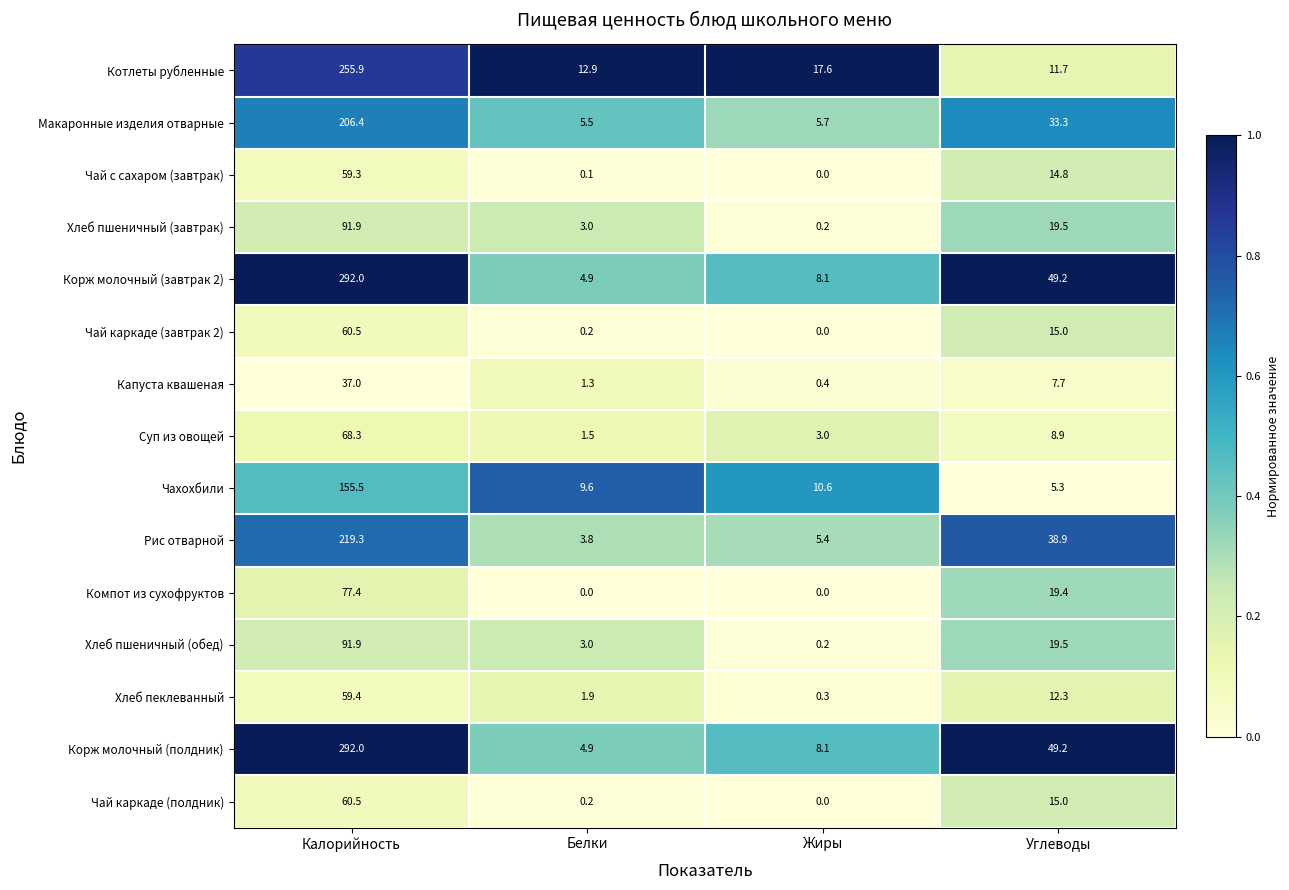

True or false: Корж молочный (полдник) has a value of 5.2 at Жиры.

False